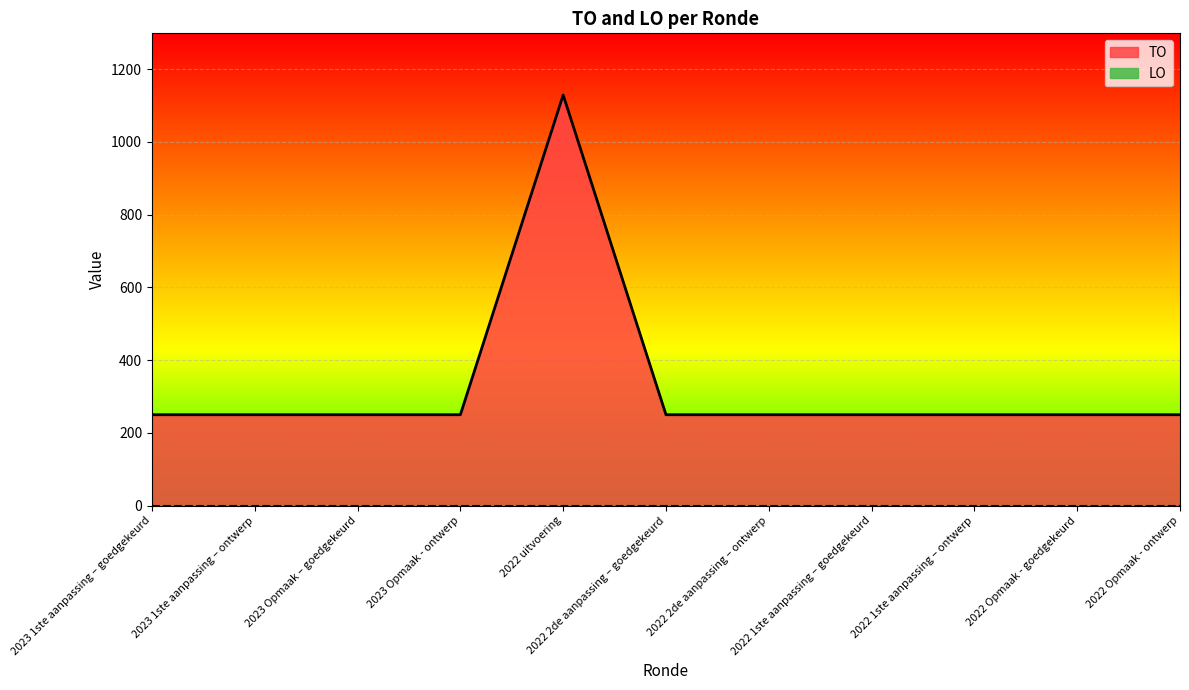

What is the maximum value shown in the chart?

1129